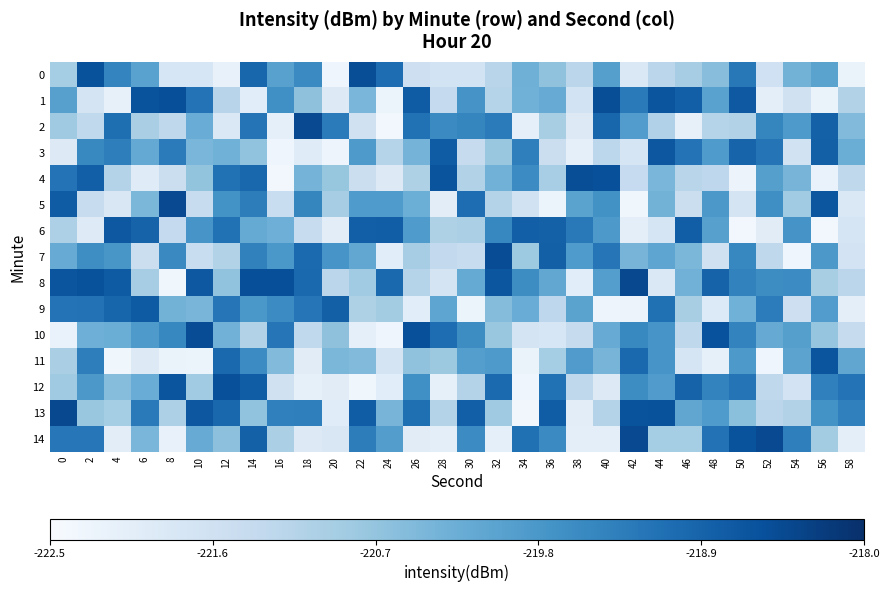

Which series has the largest total across all categories?

8